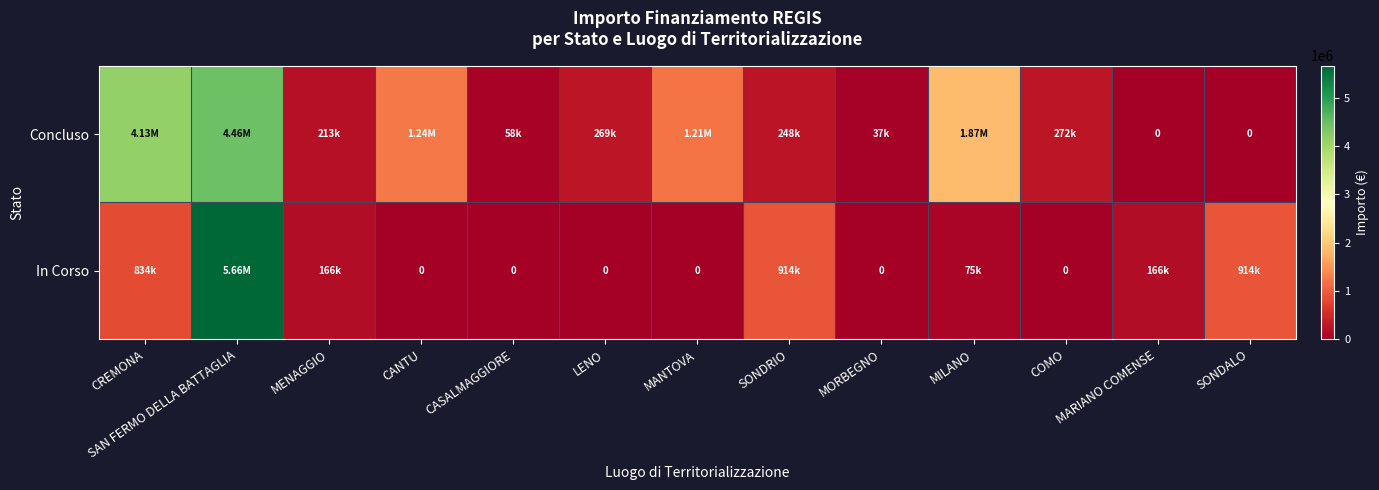

Is it true that In Corso equals 69351.0 at MARIANO COMENSE?

False